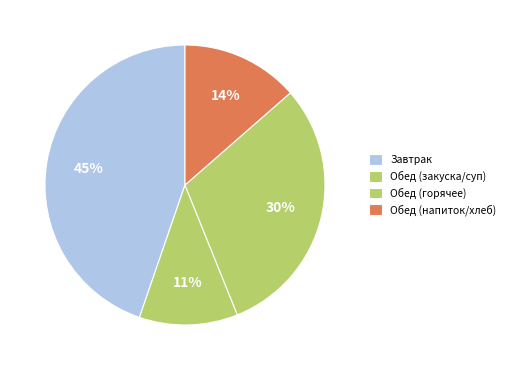

Count the number of slices in the pie.

4